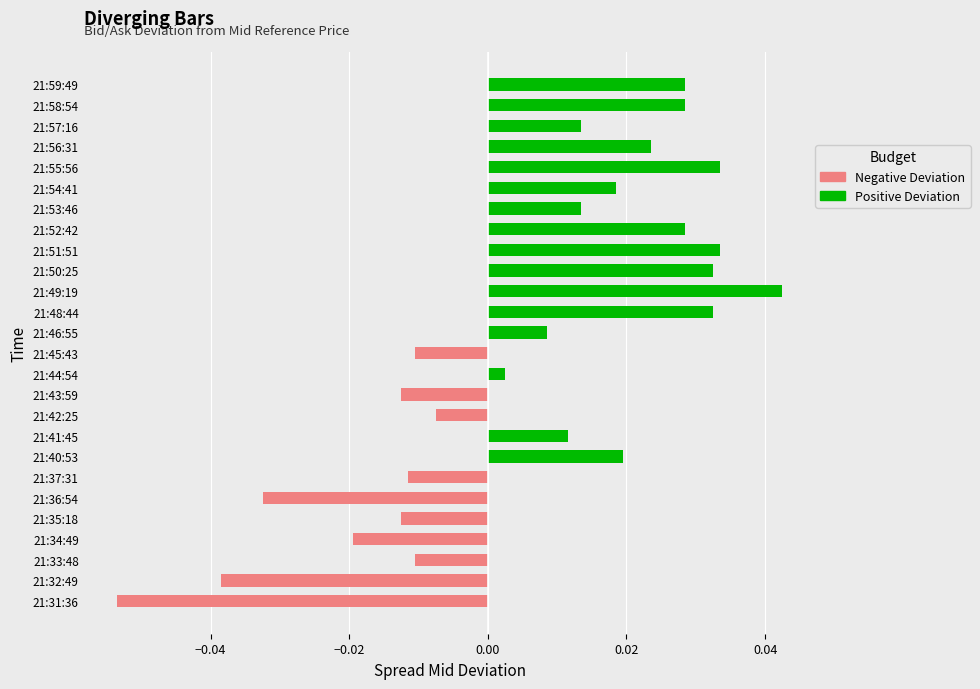

At which label is the value closest to 0?

21:44:54